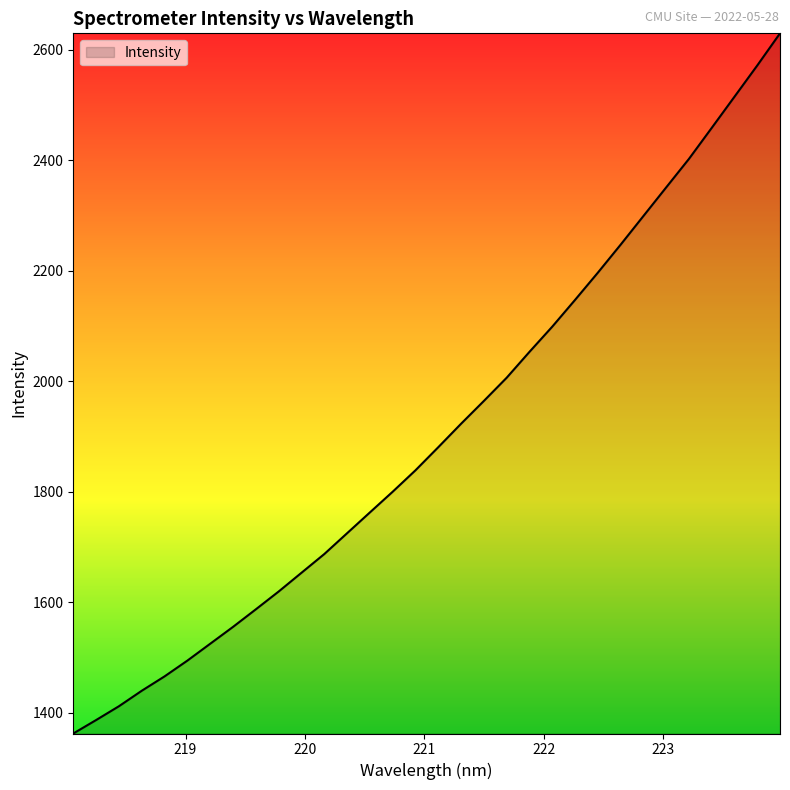

What is the difference between the maximum and minimum values?

1266.5